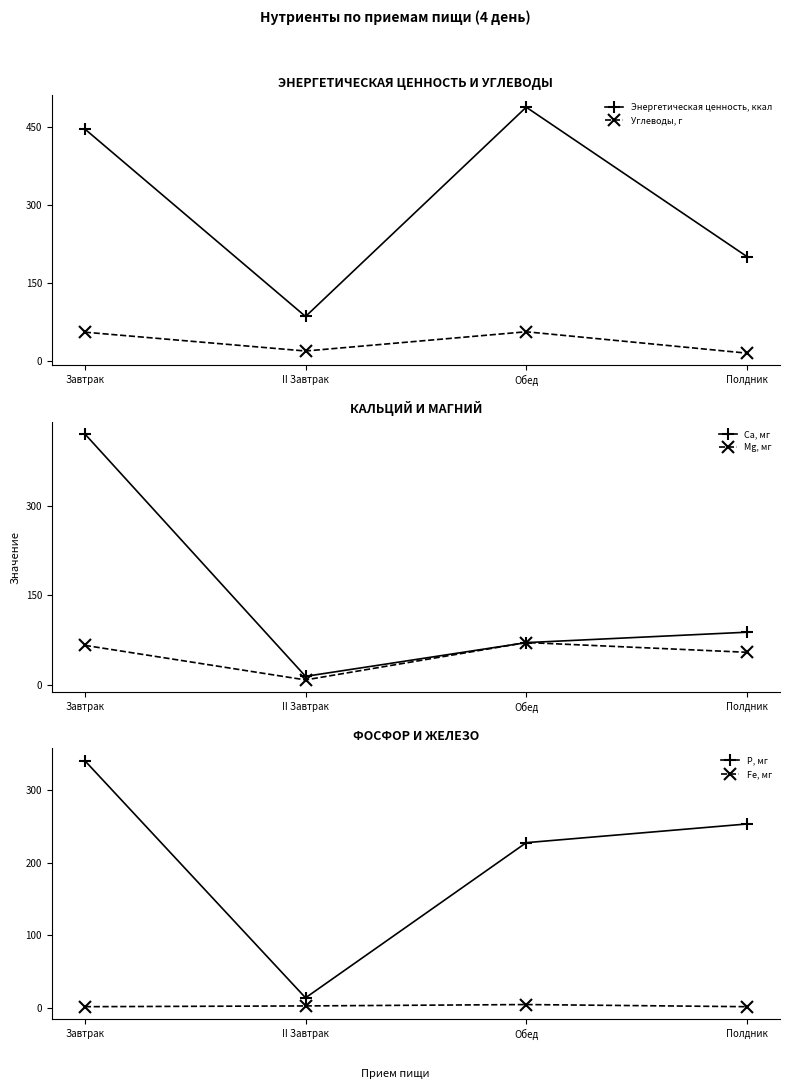

Which series changed the most between II Завтрак and Обед?

Энергетическая ценность, ккал